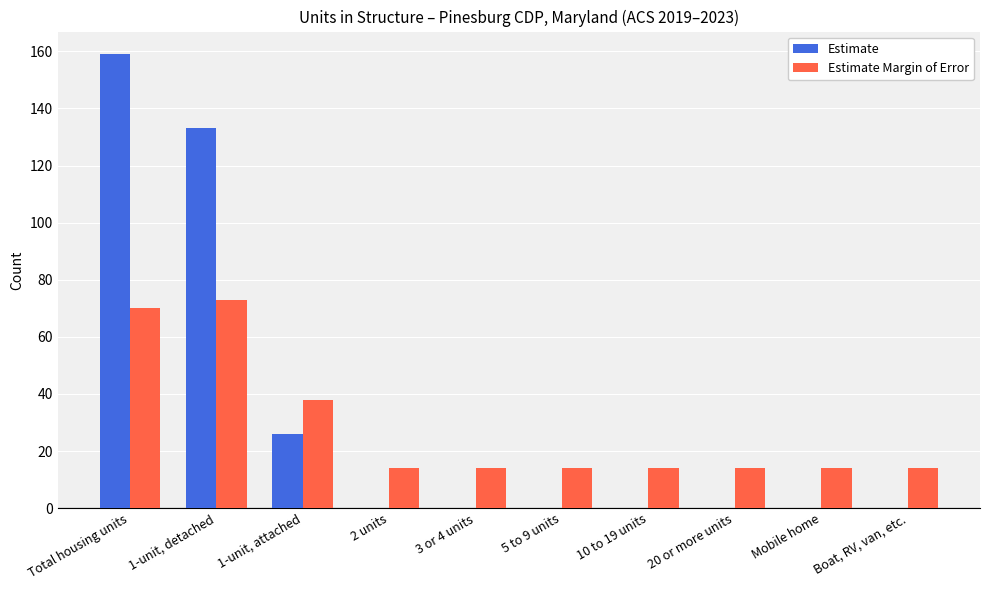

Is the value of Estimate at 5 to 9 units greater than the value of Estimate Margin of Error at Total housing units?

No